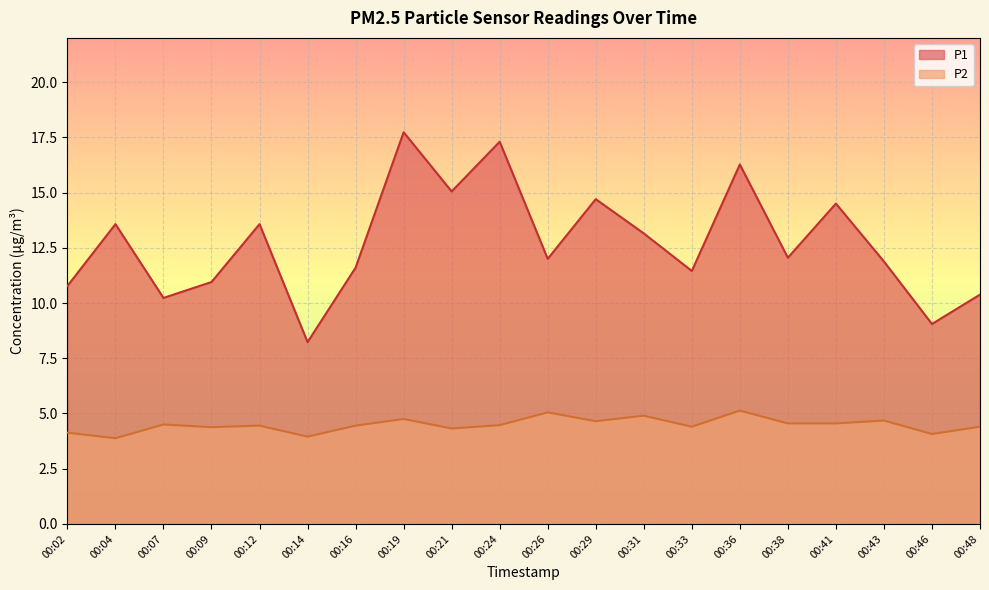

Between 00:36 and 00:46, which series saw the biggest shift?

P1